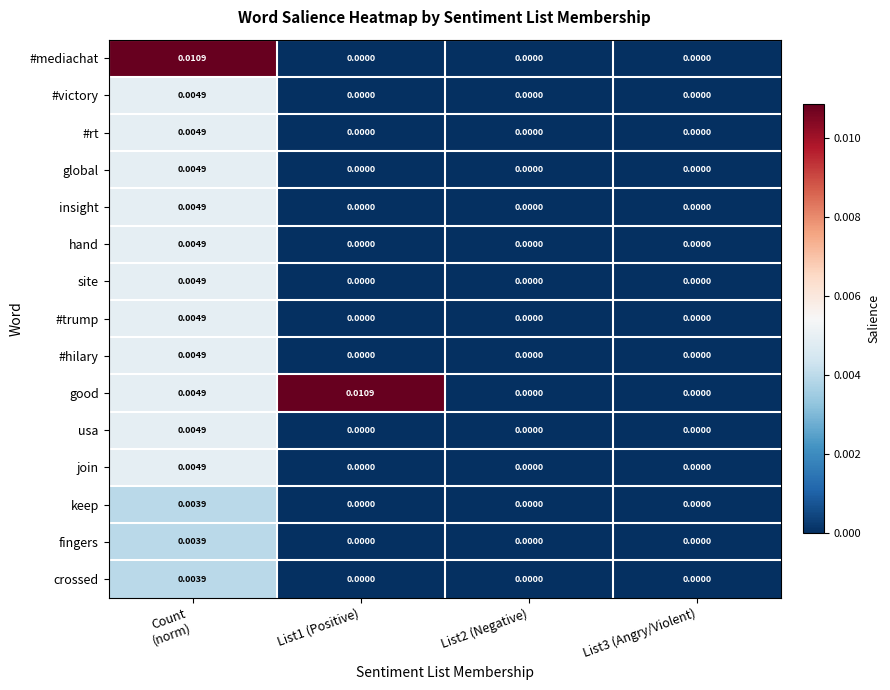

What is the total value across all series at Count
(norm)?

0.1